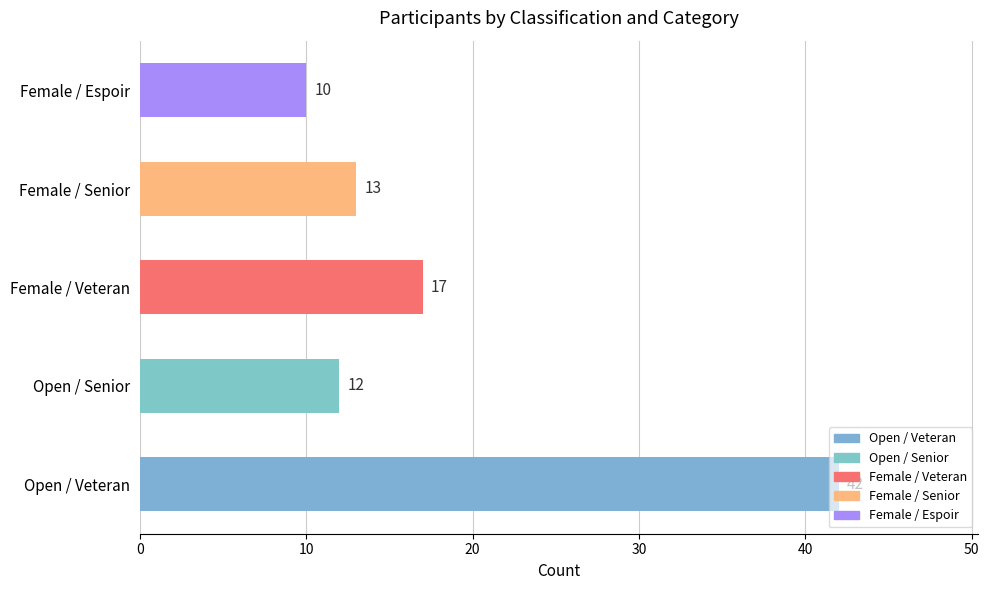

What is the ratio of the value at Female / Senior to the value at Female / Espoir?

1.3